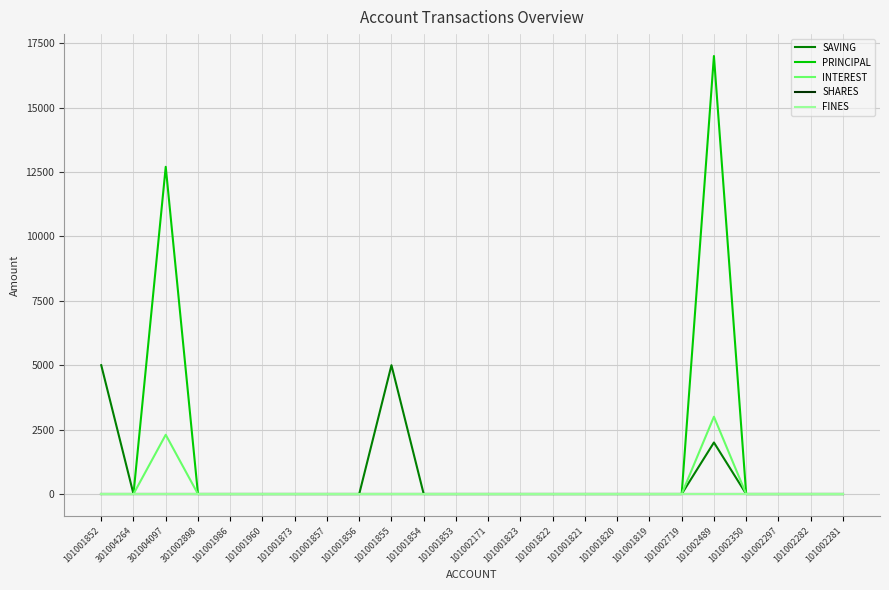

Between 301004097 and 101001986, which is larger?

301004097